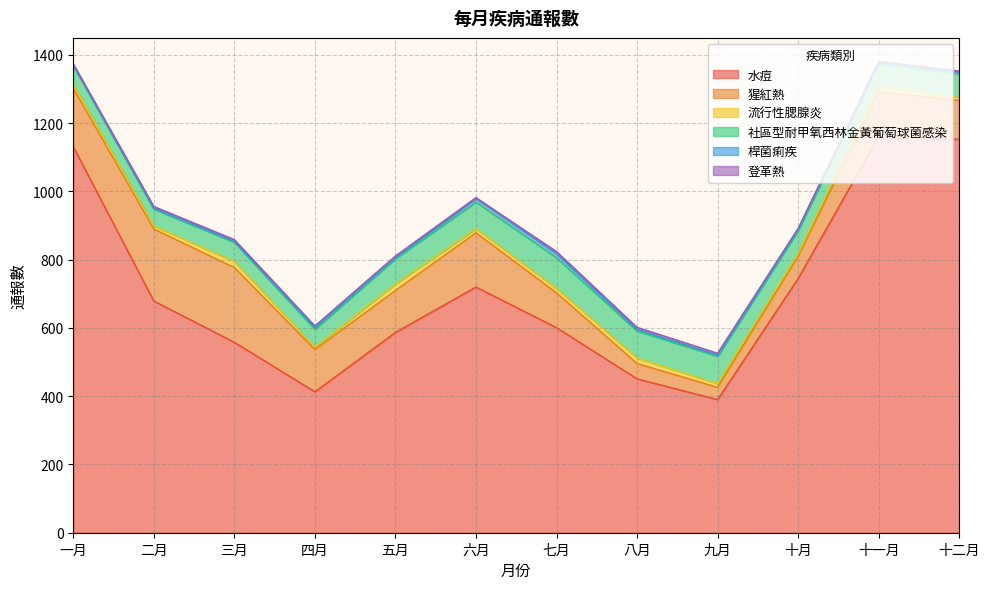

What is the difference between the maximum and minimum values in the 猩紅熱 series?

183